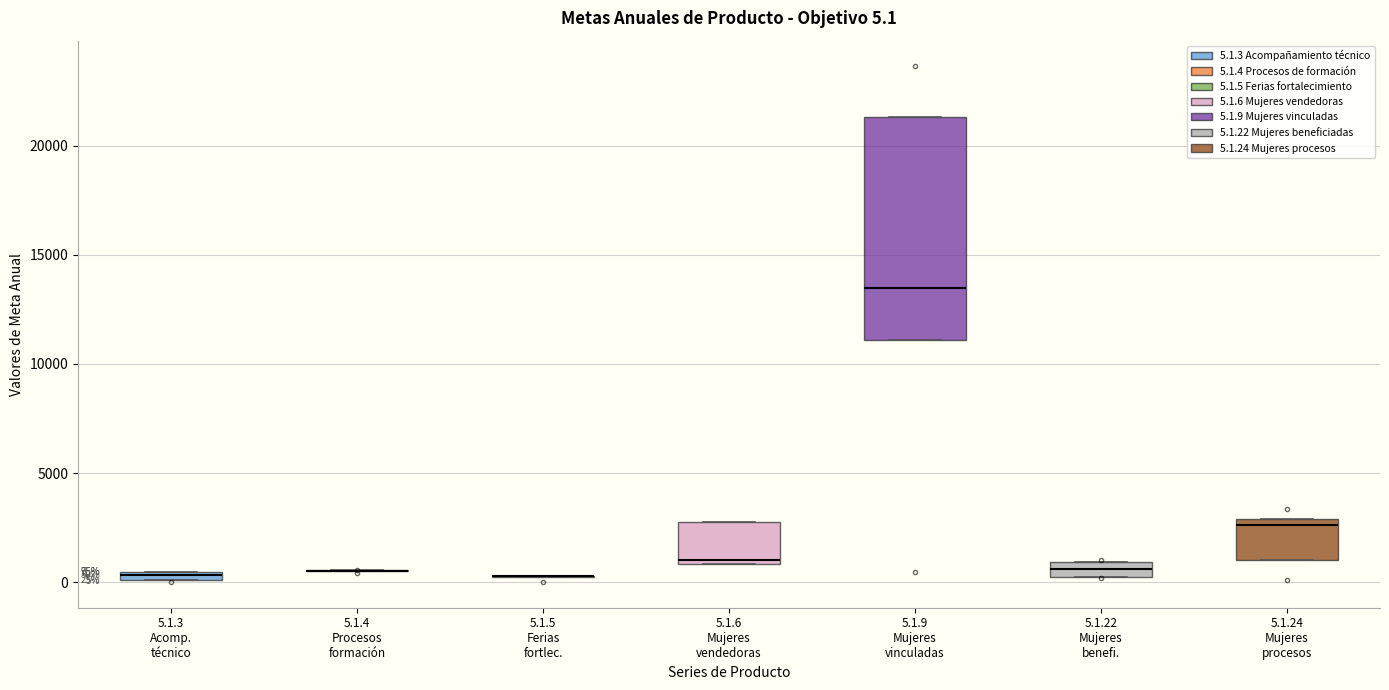

Comparing the boxes themselves (not the whiskers), which one is the tallest?

5.1.9 Mujeres vinculadas